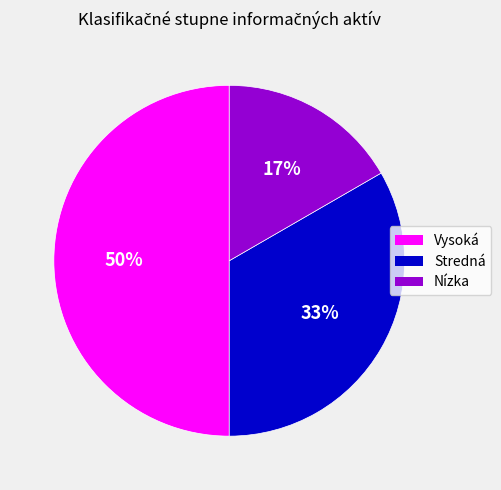

Is the sum of Vysoká and Nízka greater than half?

Yes